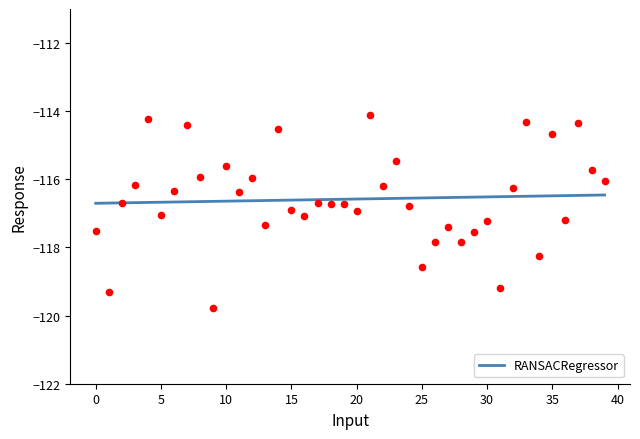

Between 27 and 30, which is larger?

30